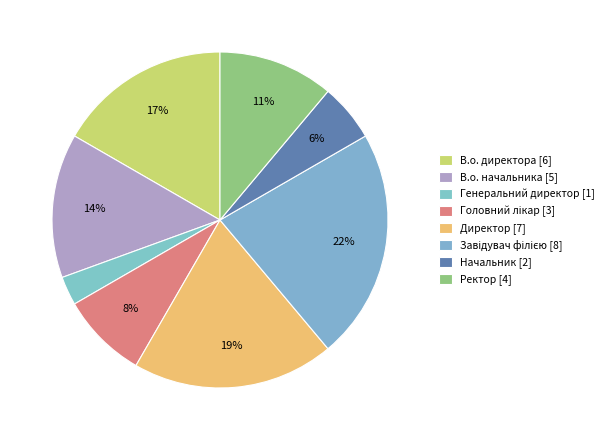

What is the change in value from В.о. директора to Директор?

+1